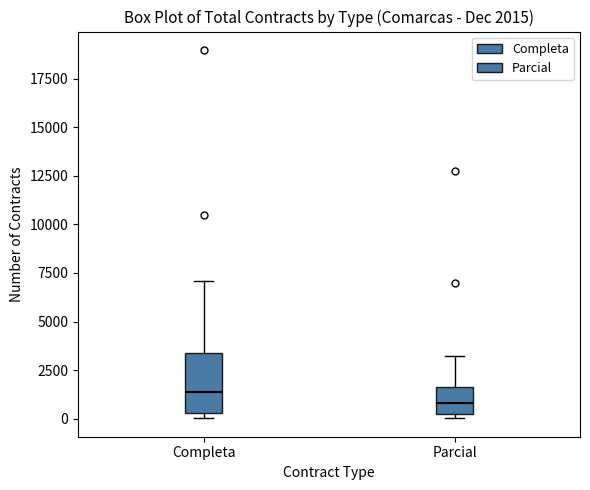

Comparing the boxes themselves (not the whiskers), which one is the tallest?

Completa